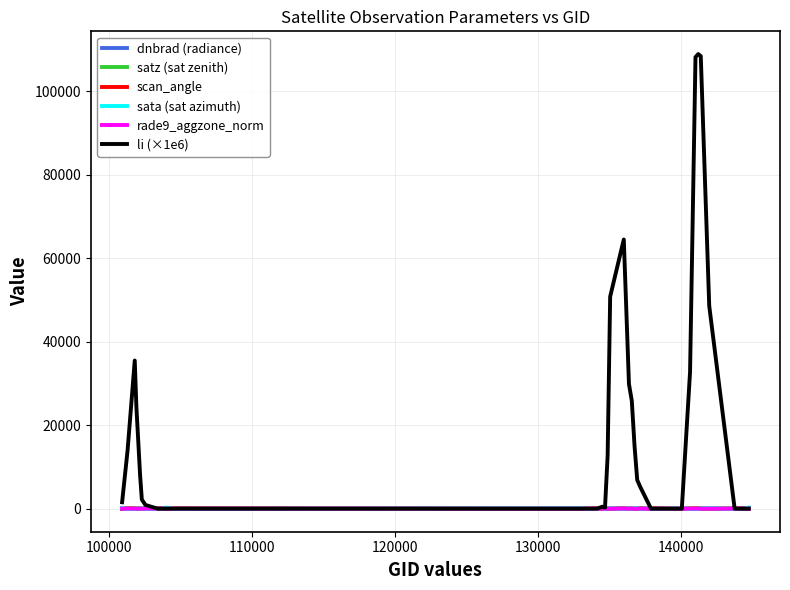

What is the greatest value displayed?

108864.2